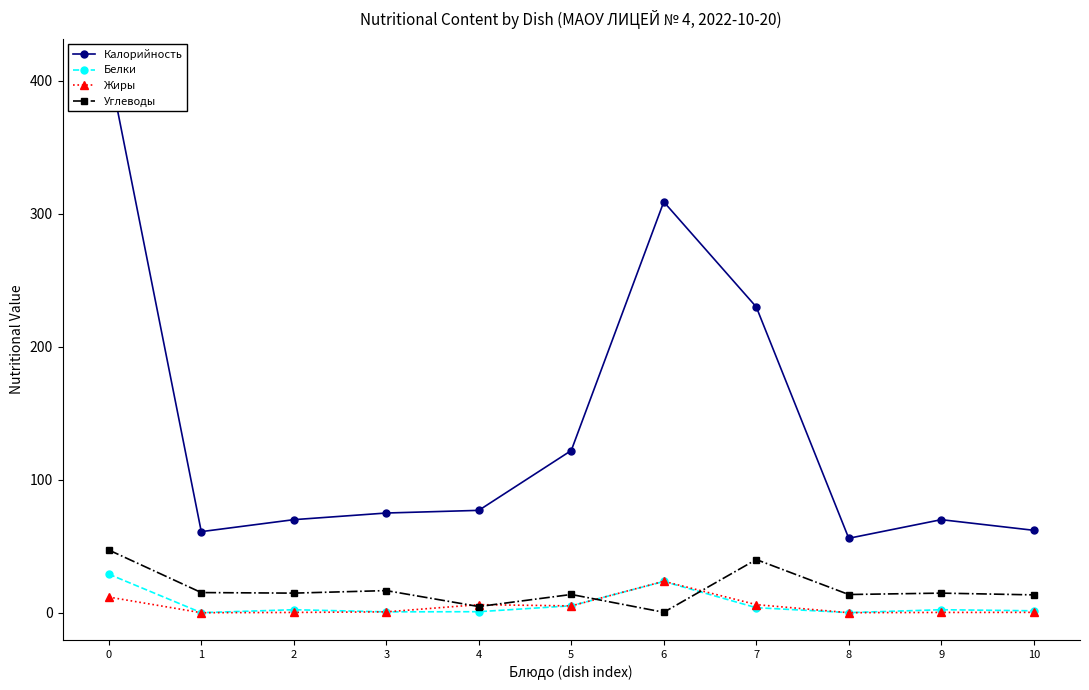

Which series has the largest range (max minus min)?

Калорийность